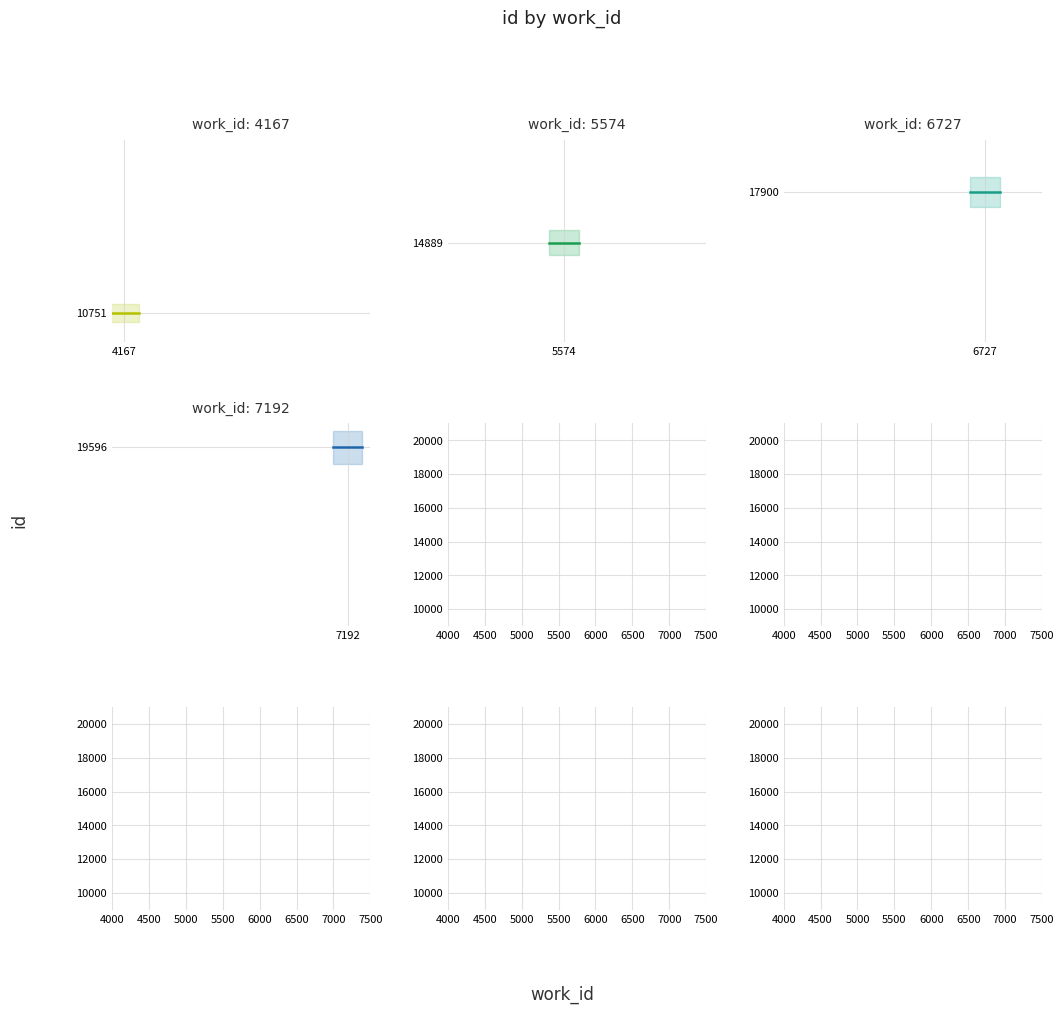

Reading right to left, extract all data points from this chart.

19596	17900	14889	10751